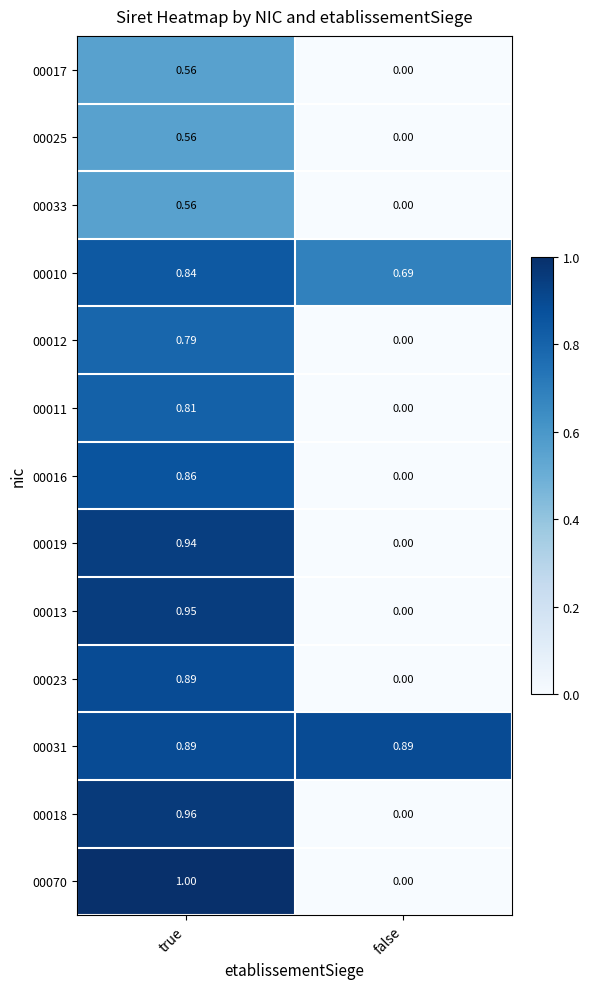

At which category is the sum across all series the highest?

true